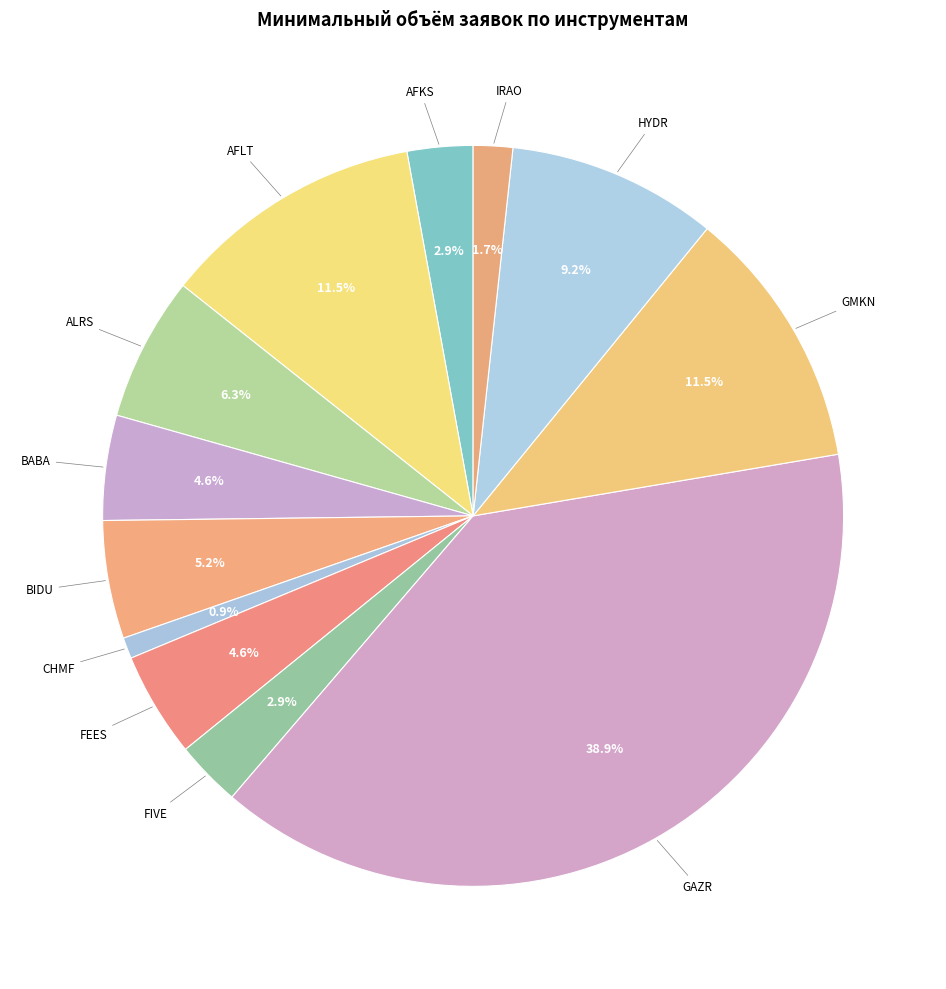

To the nearest percent, what is the difference between the HYDR and GMKN slice percentages?

2%